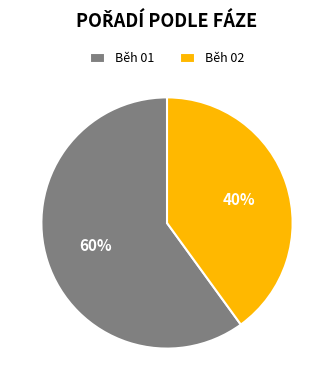

Which category accounts for the majority?

Běh 01